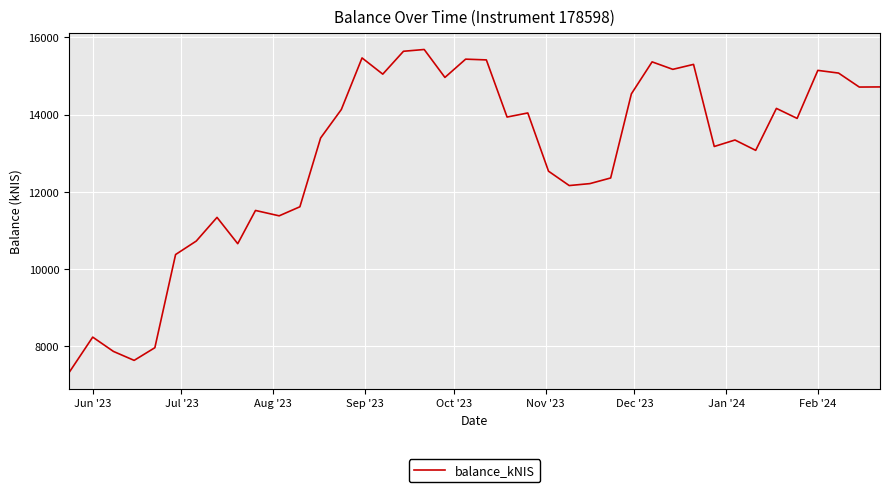

What is the maximum value shown in the chart?

15685.6